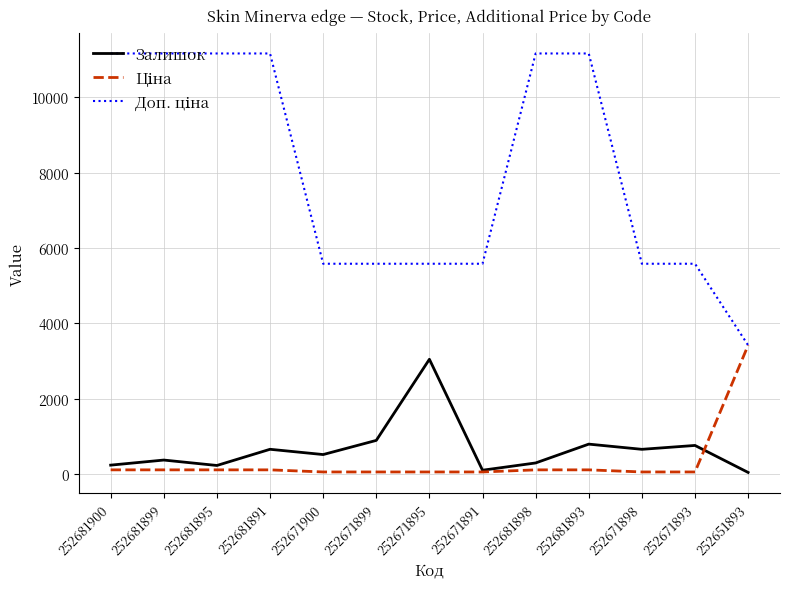

Which category has the highest value in the Залишок series?

252671895